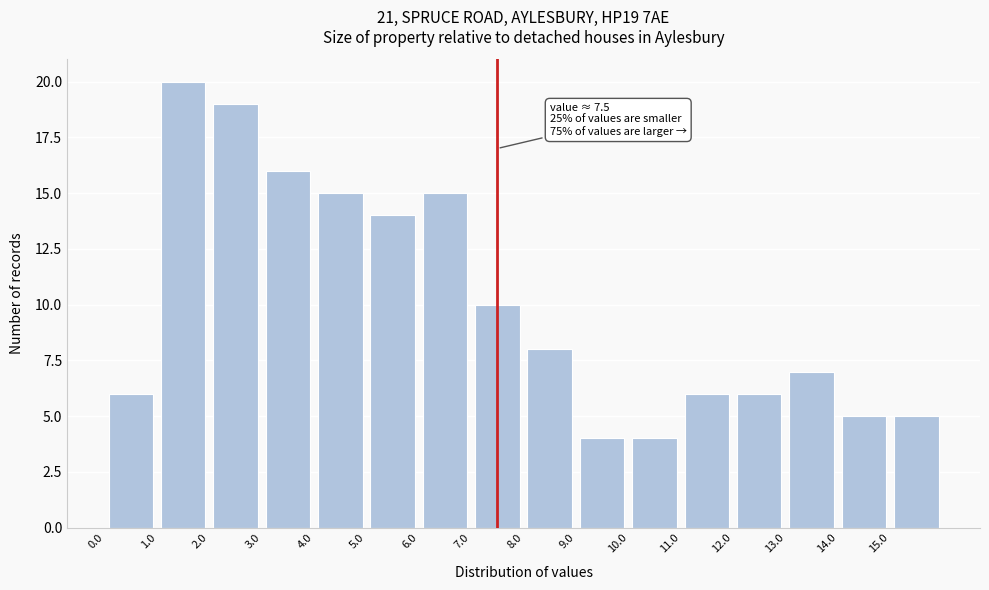

Over which range of the x-axis is the bar tallest?

1 to 2